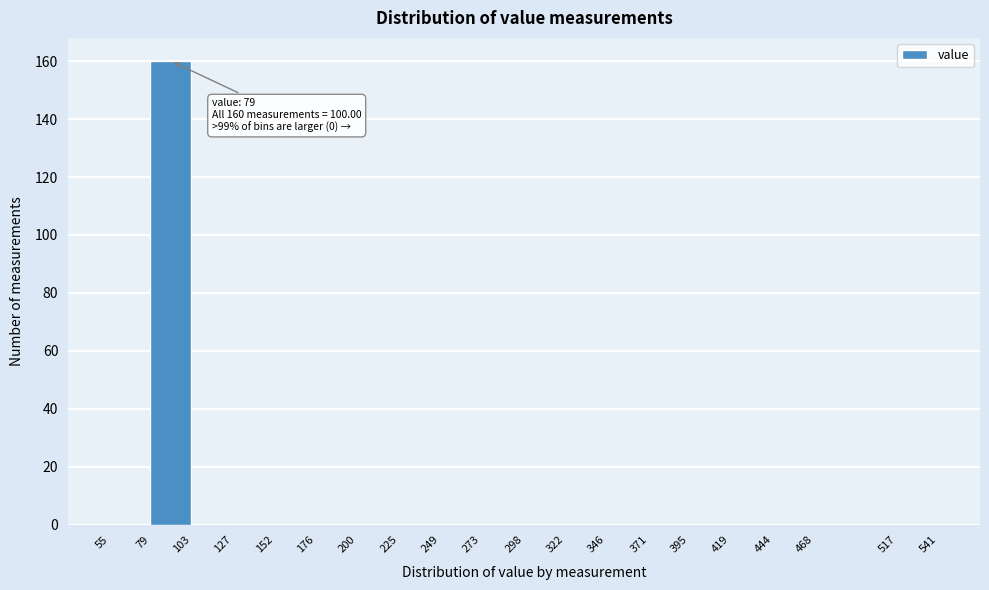

Over which range of the x-axis is the bar tallest?

79 to 103